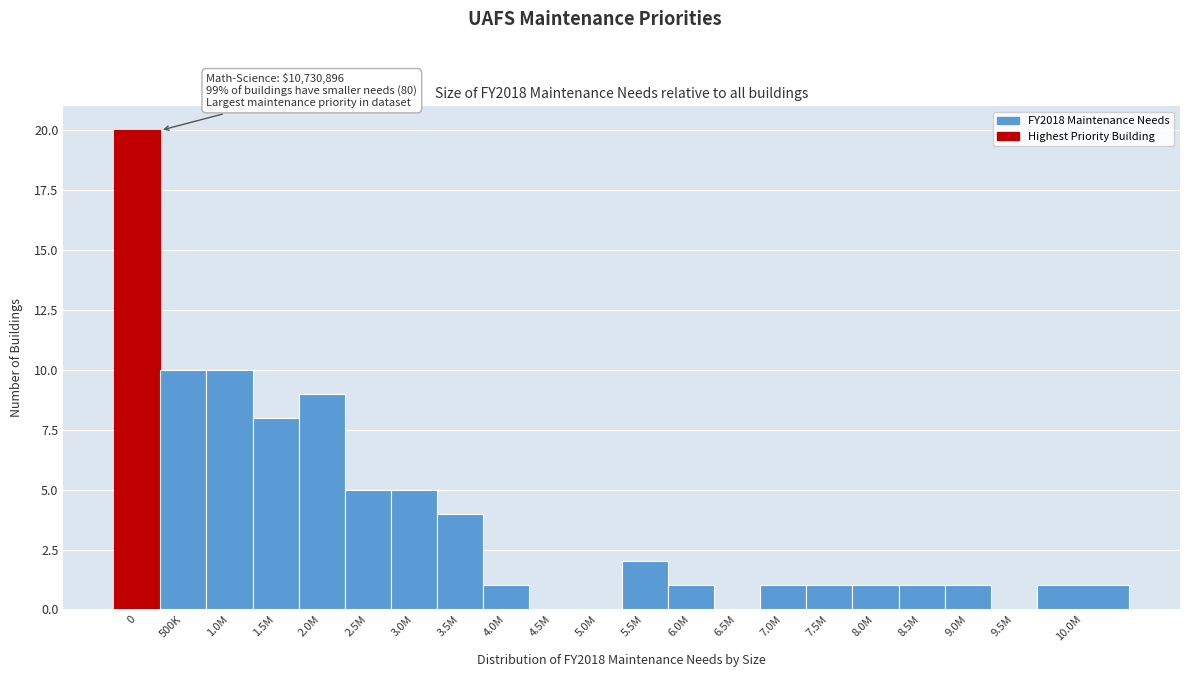

Reading left to right, transcribe all the data shown in this chart.

0=20	500K=10	1.0M=10	1.5M=8	2.0M=9	2.5M=5	3.0M=5	3.5M=4	4.0M=1	4.5M=0	5.0M=0	5.5M=2	6.0M=1	6.5M=0	7.0M=1	7.5M=1	8.0M=1	8.5M=1	9.0M=1	9.5M=0	10.0M=1